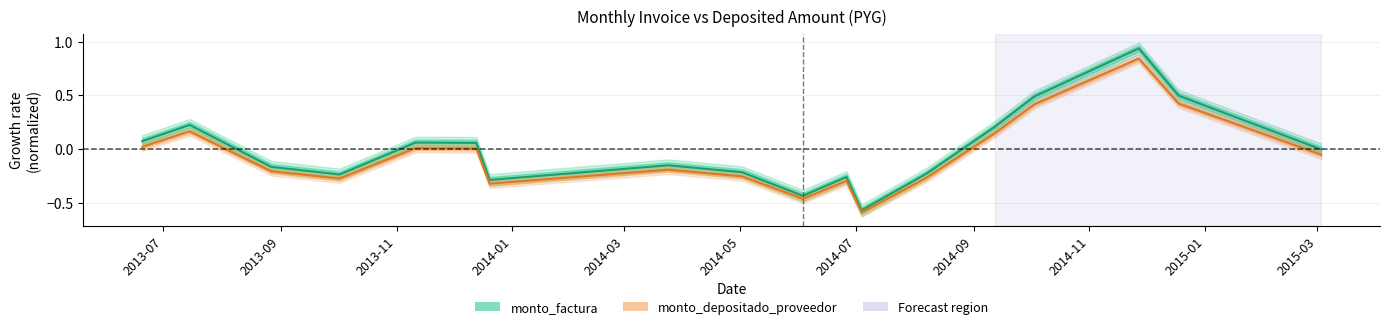

What is the difference between the second highest and minimum values in the monto_factura series?

1.1